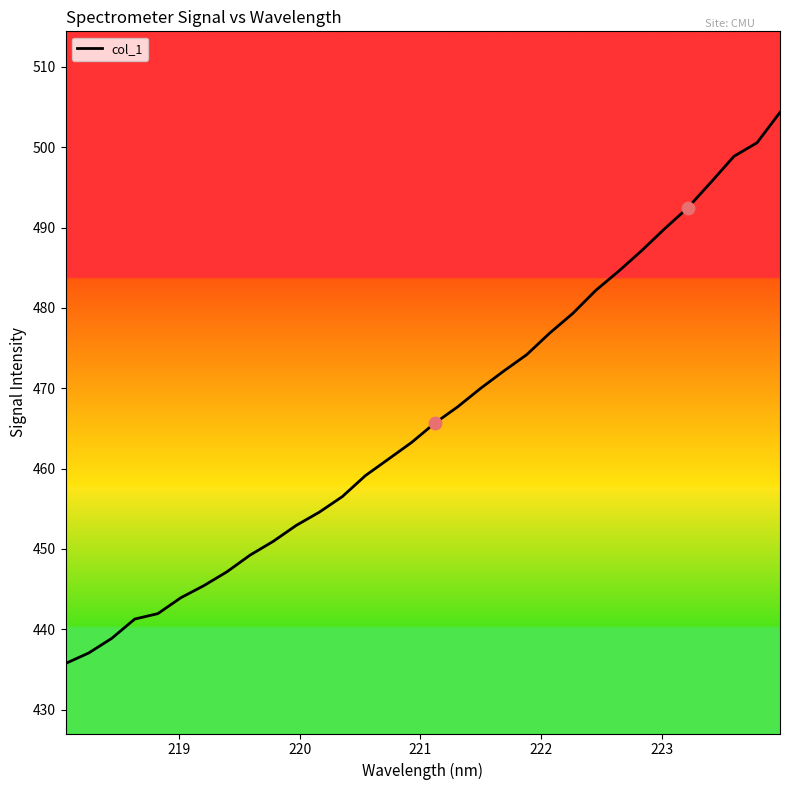

What is the greatest value displayed?

504.3